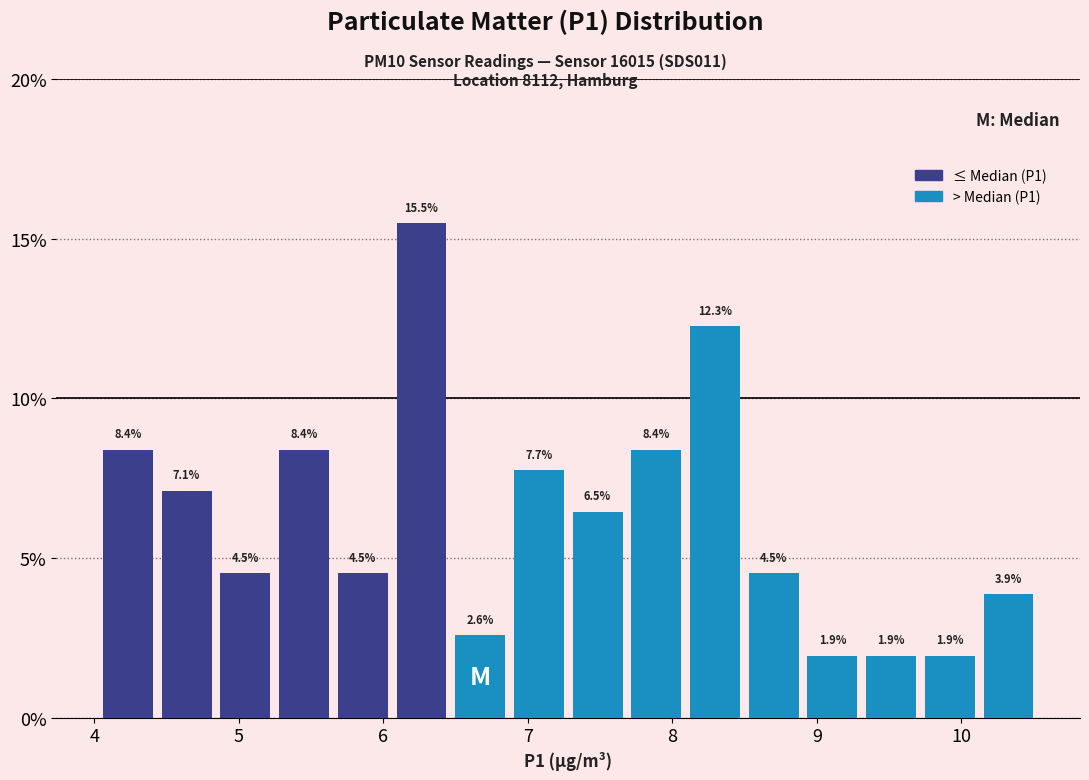

Reading left to right, transcribe this chart: for each bar, give the range it covers on the x-axis and its height. The bar edges are not printed on the chart, so give them approximately, as read against the axis.

4.0 to 4.4: 8.4
4.4 to 4.8: 7.1
4.8 to 5.2: 4.5
5.2 to 5.7: 8.4
5.7 to 6.1: 4.5
6.1 to 6.5: 15.5
6.5 to 6.9: 2.6
6.9 to 7.3: 7.7
7.3 to 7.7: 6.5
7.7 to 8.1: 8.4
8.1 to 8.5: 12.3
8.5 to 8.9: 4.5
8.9 to 9.3: 1.9
9.3 to 9.7: 1.9
9.7 to 10.1: 1.9
10.1 to 10.5: 3.9